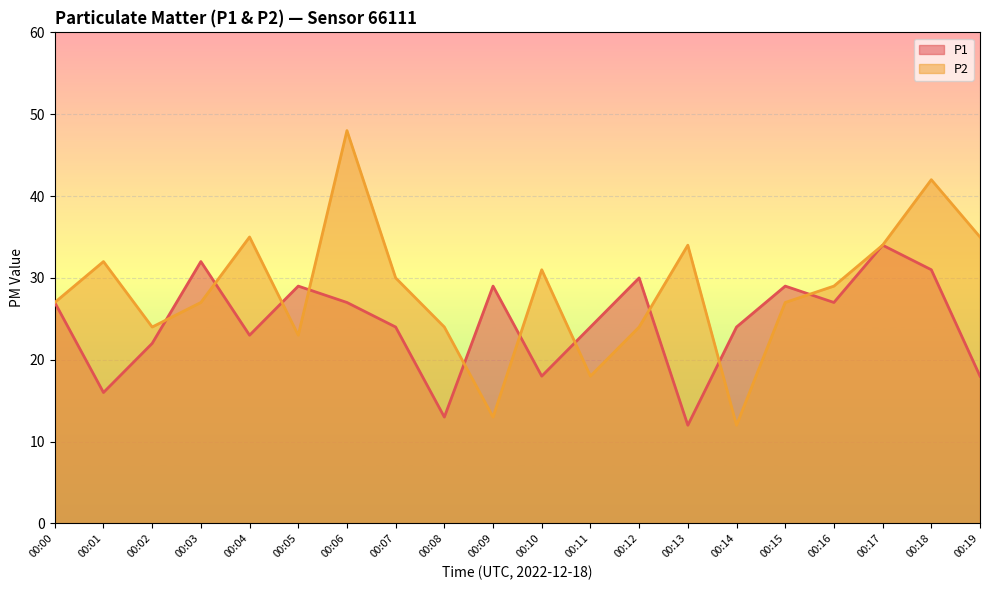

At which category does P2 reach its first local valley?

00:02